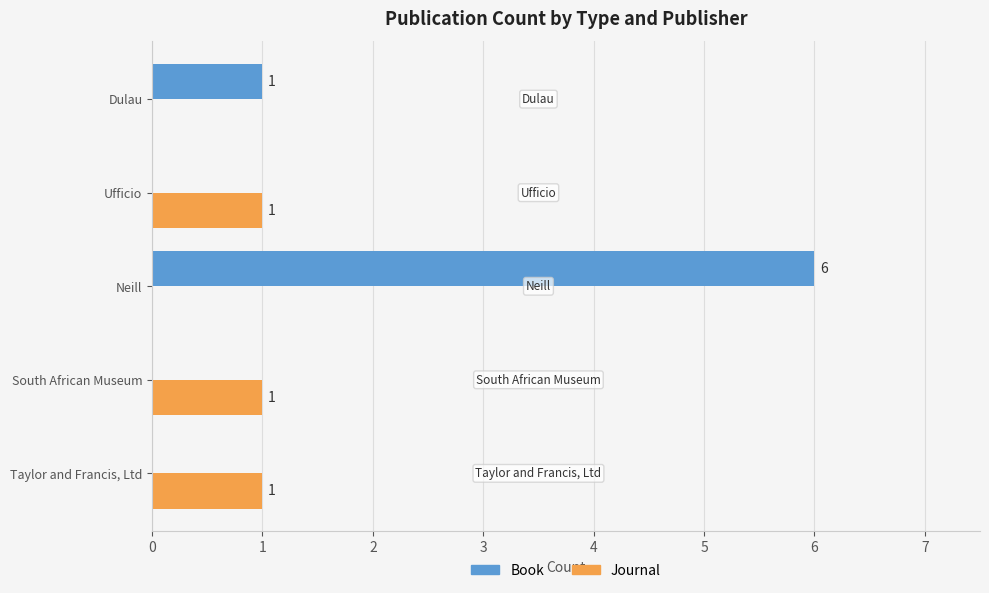

Which series has the largest total across all categories?

Book